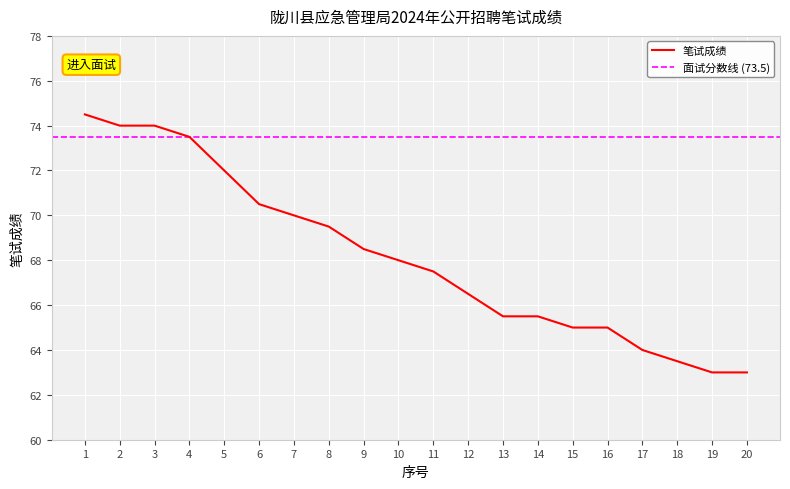

What is the sum of all values?

1363.0